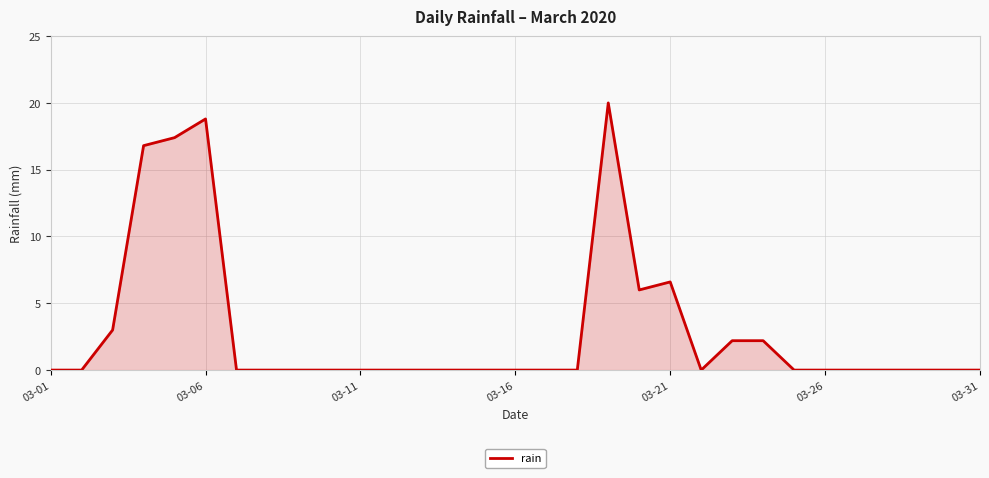

Does the chart have visible grid lines?

Yes